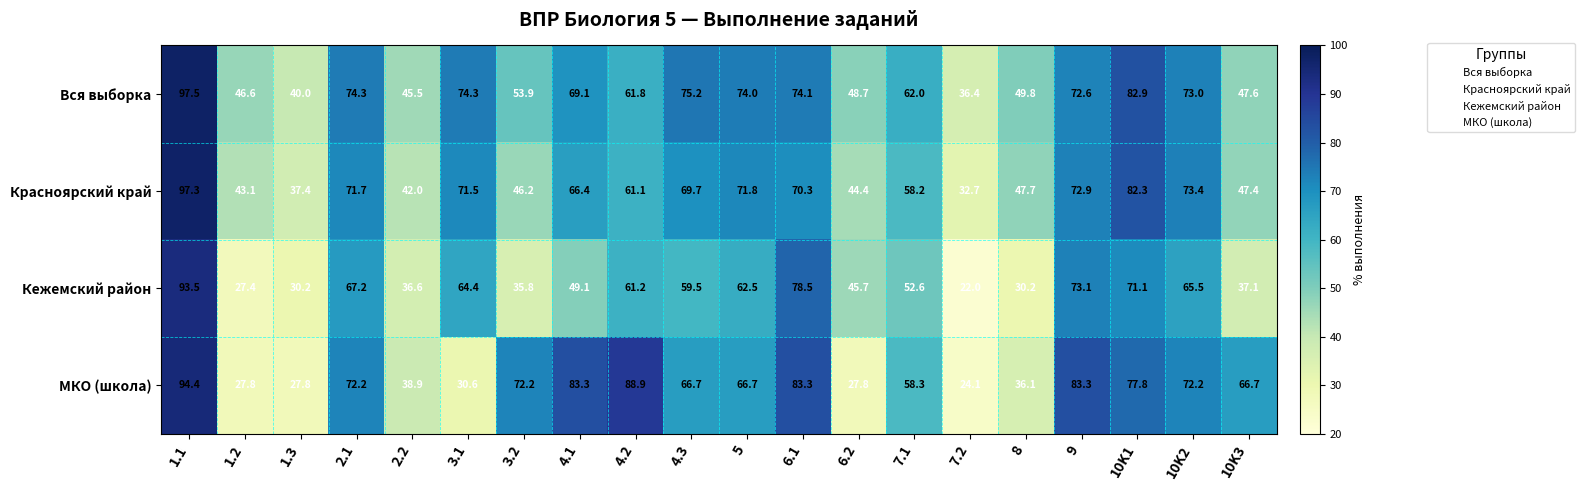

At which label does Вся выборка first exceed 69?

1.1